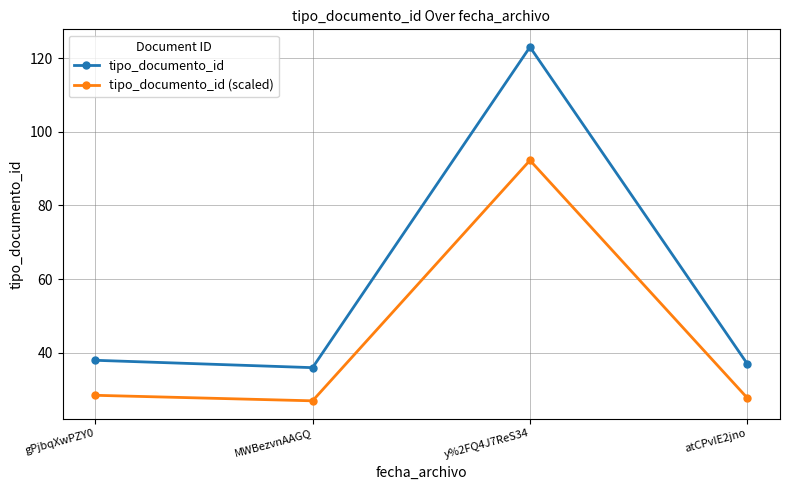

Which series has the largest range (max minus min)?

tipo_documento_id